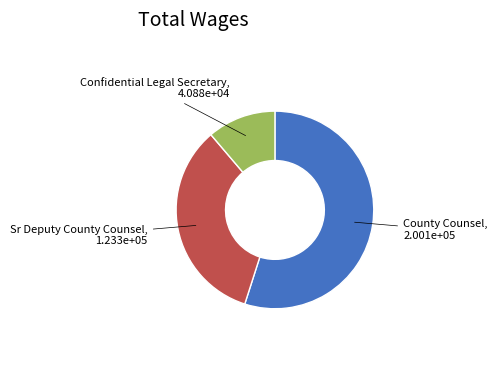

Is there any slice that represents more than half of the pie?

Yes